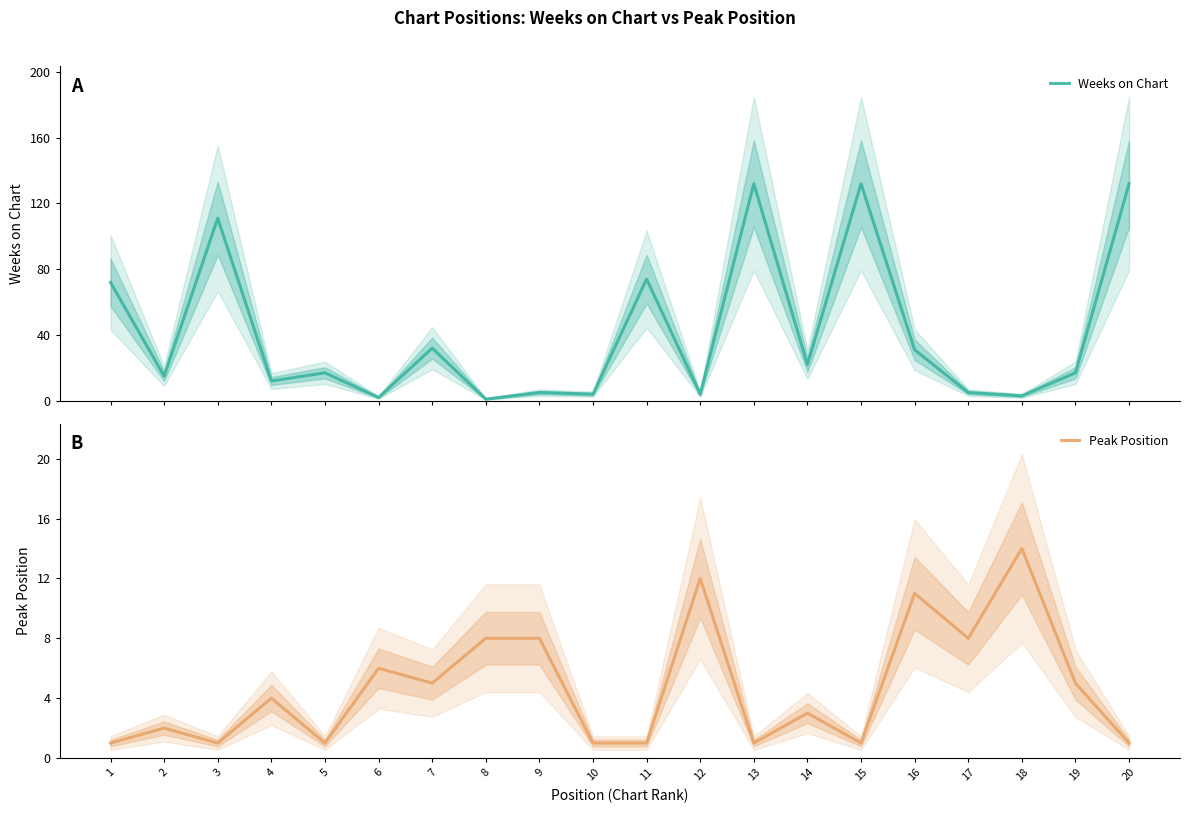

At which category is the sum across all series the highest?

13